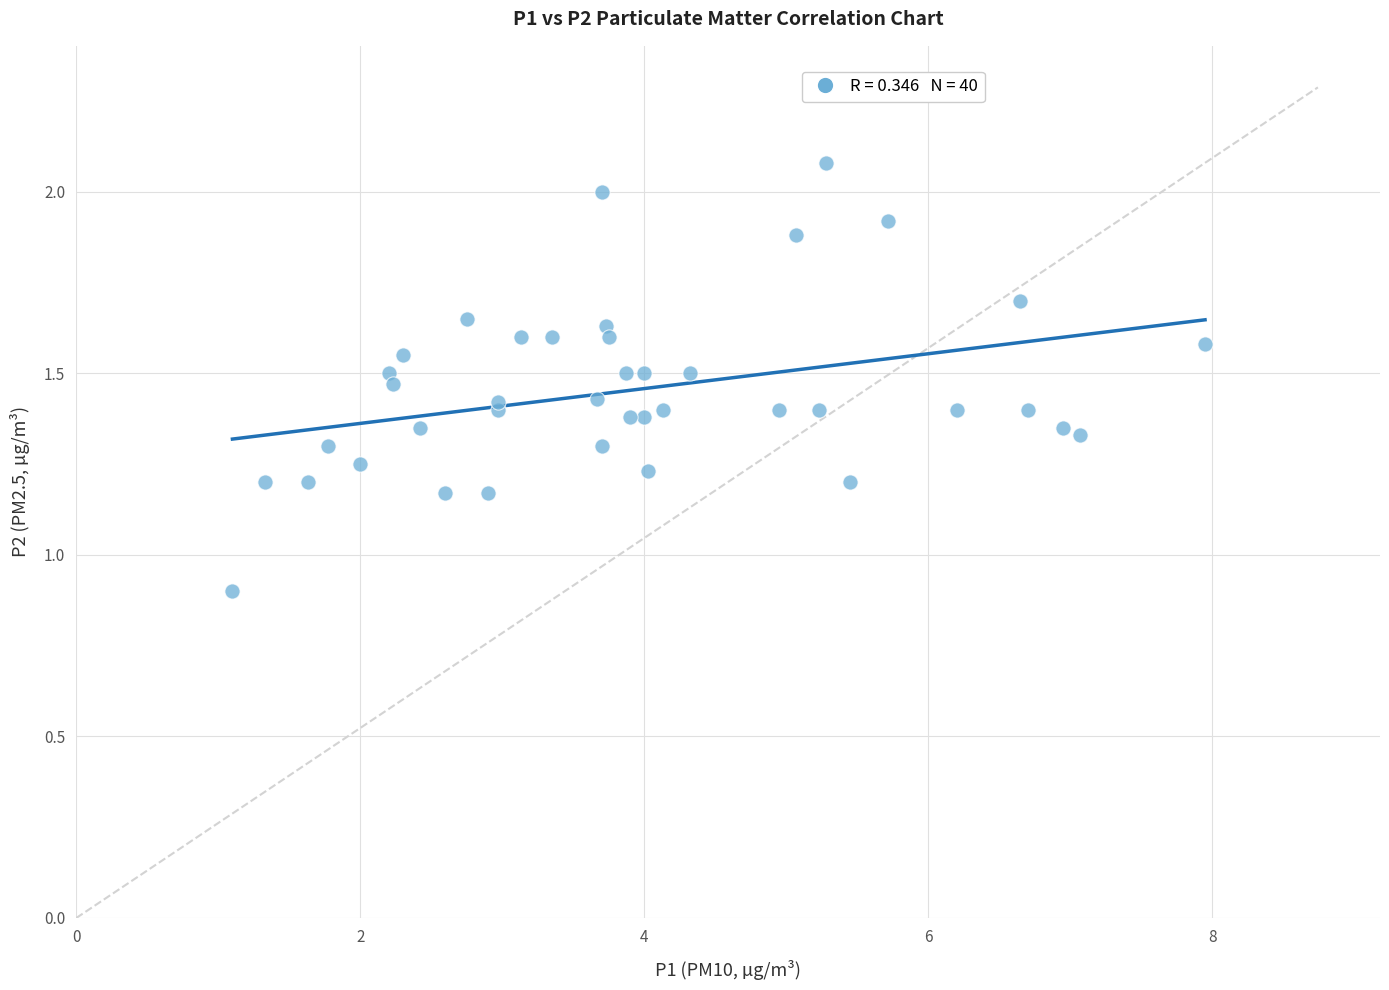

What Y value in the scatter plot is closest to 1?

0.9